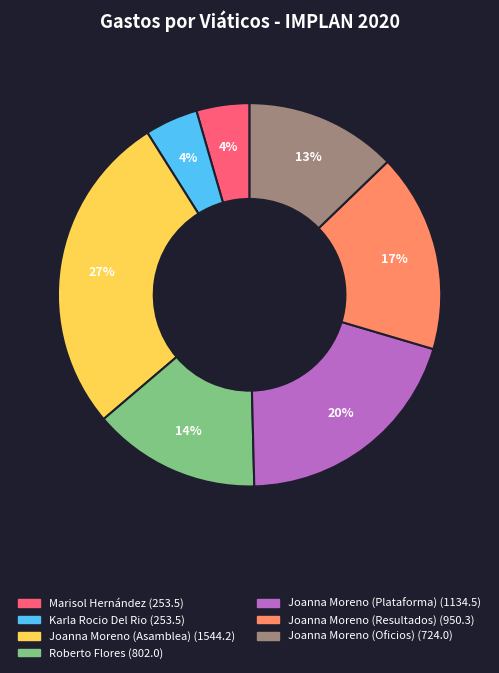

The Karla Rocio Del Rio slice represents 4% of the pie. True or false?

True